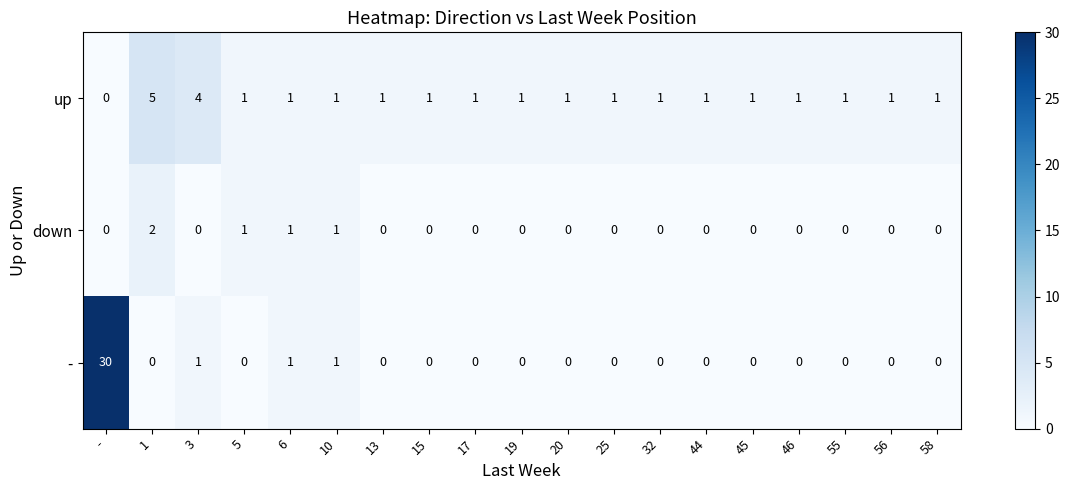

What is the difference between the maximum and minimum values in the up series?

5